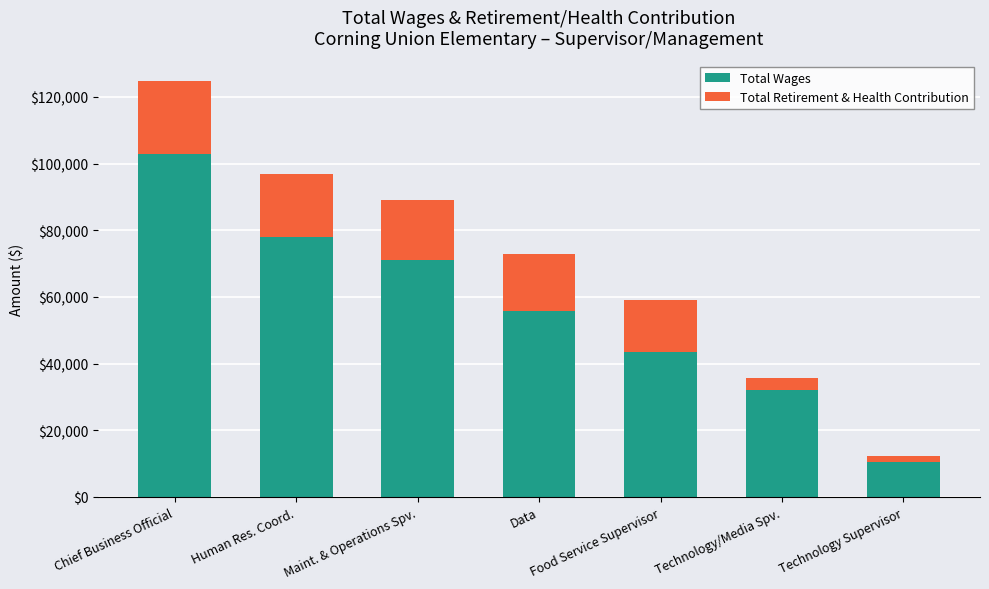

How many series are shown in this chart?

2